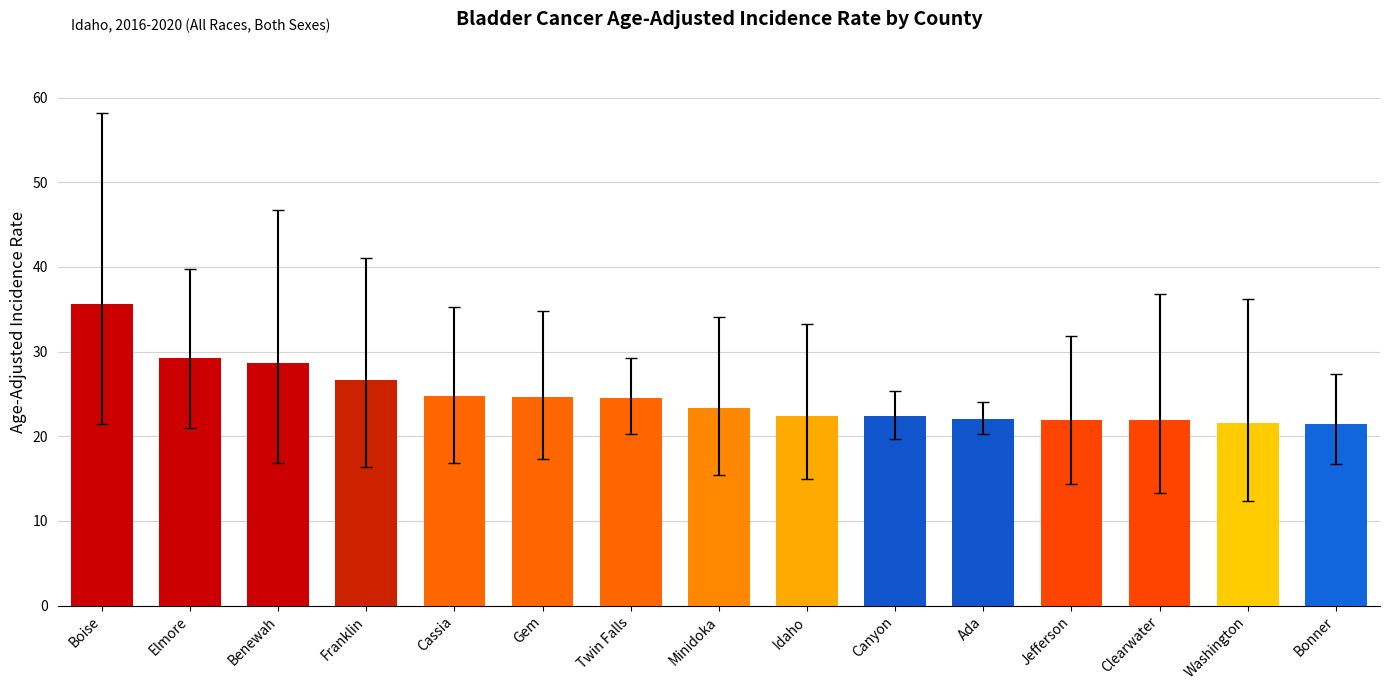

The value at Washington is 9.0. True or false?

False